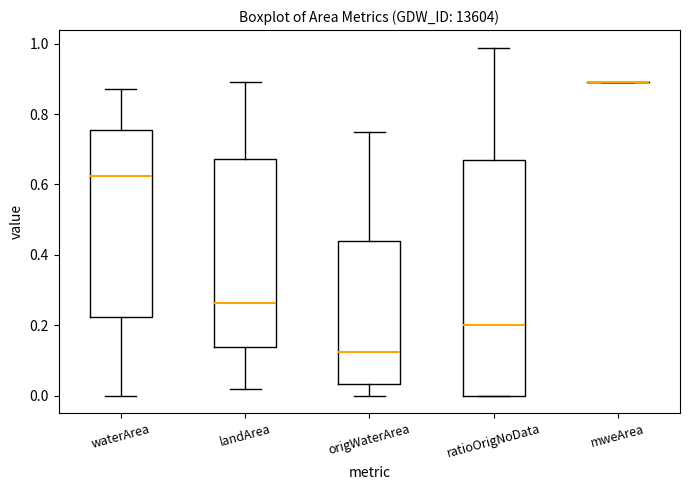

Reading left to right, read every box against the y-axis: the position of its median line, the range the box covers, and the ends of its whiskers. The values are not printed on the chart, so give them approximately, as read against the axis.

waterArea: median 0.62, box 0.22 to 0.76, whiskers 0.00 to 0.88
landArea: median 0.26, box 0.14 to 0.68, whiskers 0.02 to 0.90
origWaterArea: median 0.12, box 0.04 to 0.44, whiskers 0.00 to 0.76
ratioOrigNoData: median 0.20, box 0.00 to 0.66, whiskers 0.00 to 0.98
mweArea: box collapsed to a line at 0.90, whiskers 0.90 to 0.90